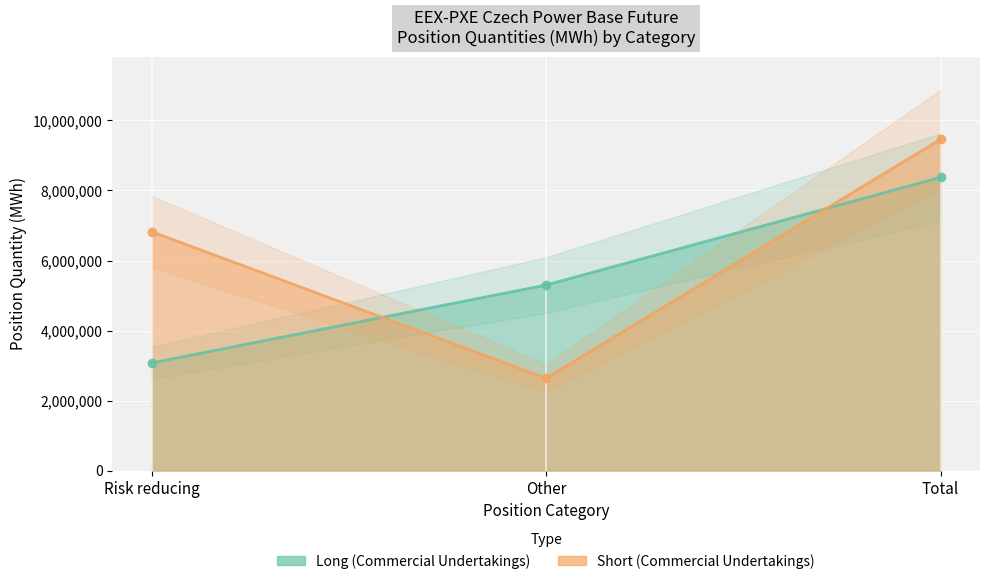

What is the difference between the second highest and minimum values in the Long (Commercial Undertakings) series?

2224916